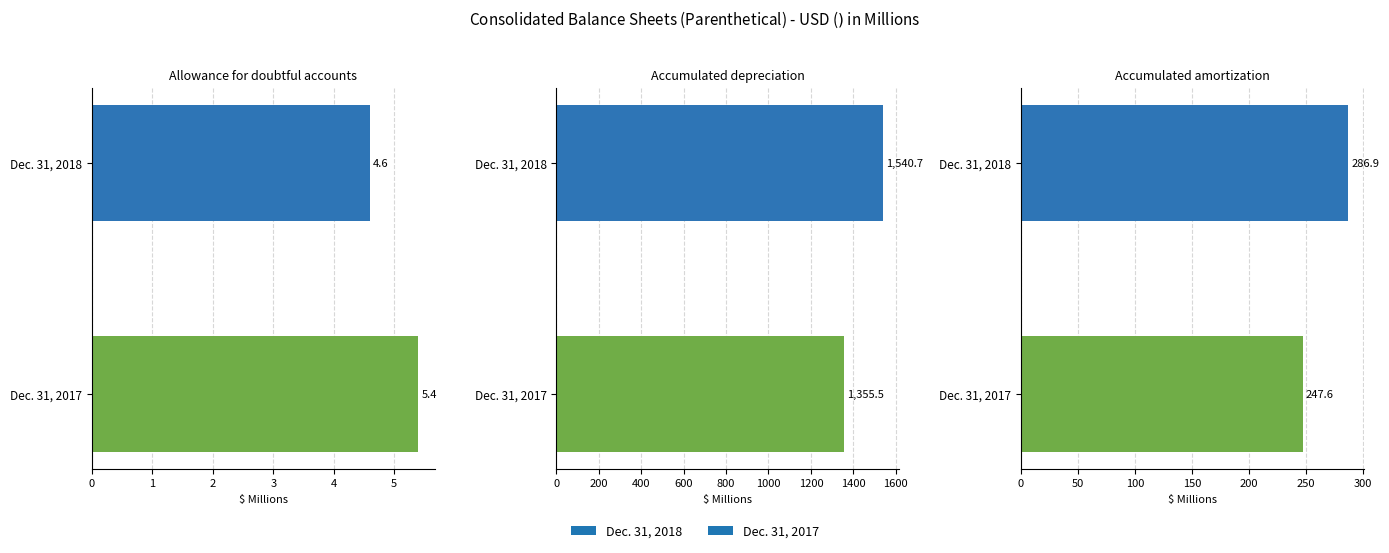

What is the sum of the Dec. 31, 2017 values at Accumulated amortization and Accumulated depreciation?

1603.1